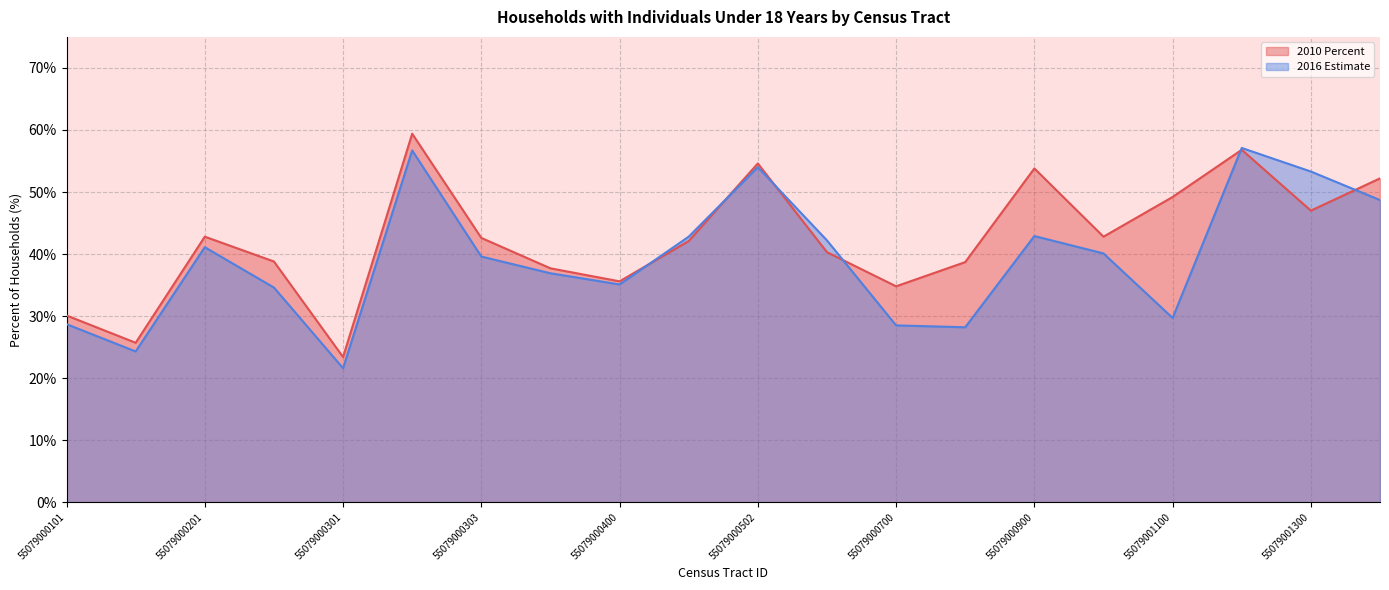

Which has a higher value, 55079000700 or 55079000502?

55079000502